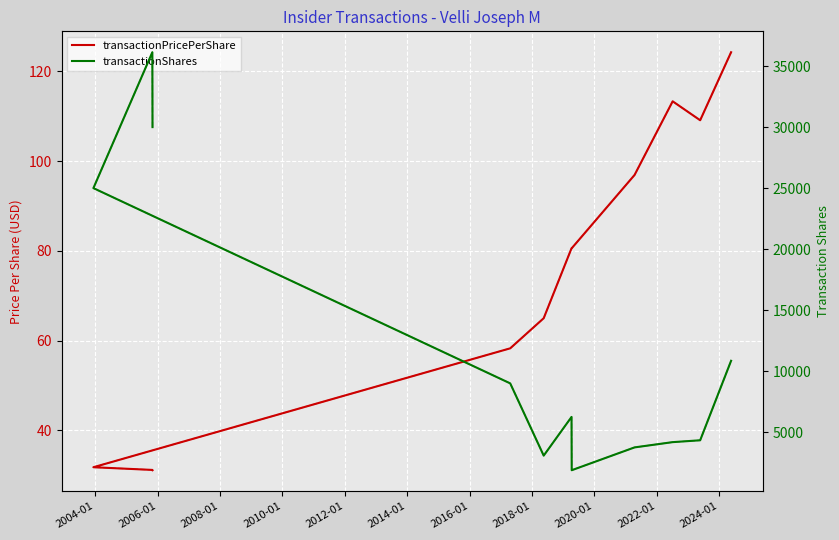

What is the difference between the maximum and minimum values in the transactionShares series?

34253.0